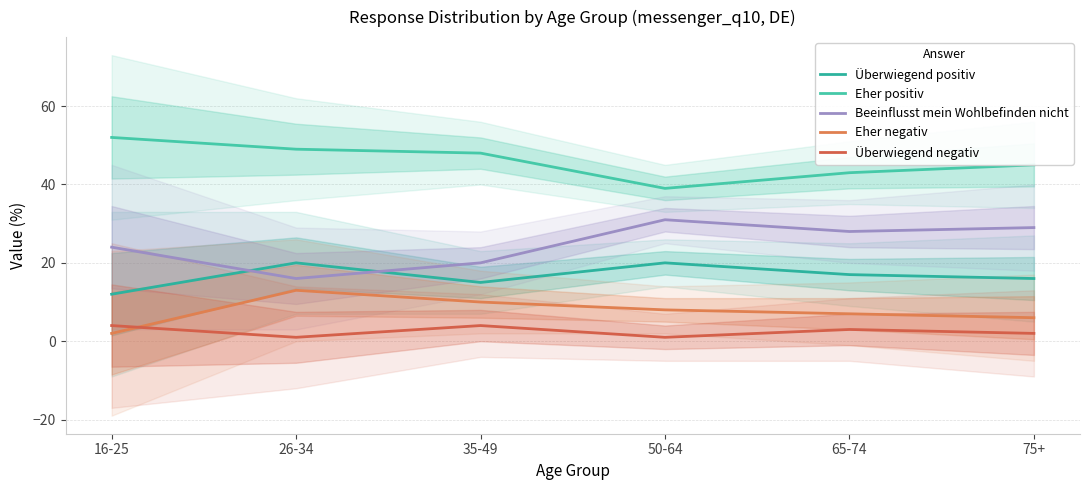

At which category does Überwiegend negativ reach its first local valley?

26-34